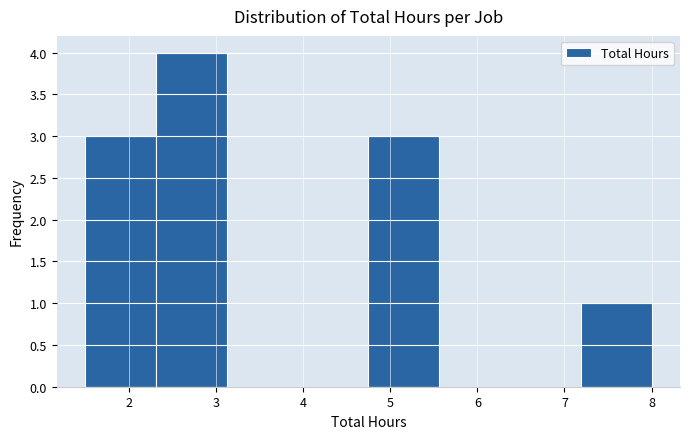

Over which range of the x-axis is the bar tallest?

2.3 to 3.1